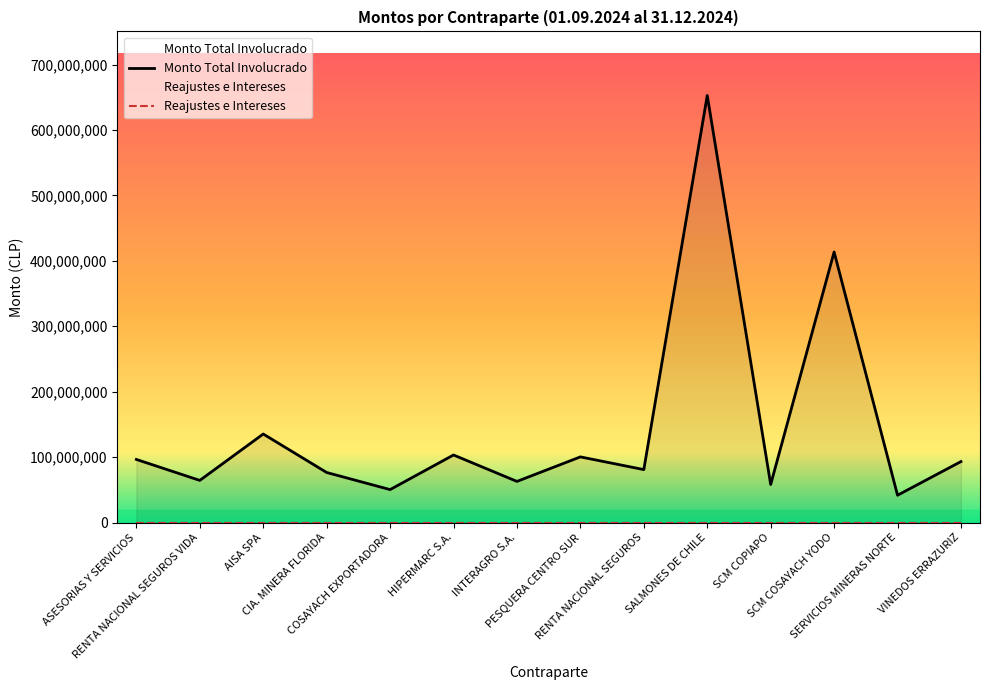

Reading left to right, list all the values displayed in this chart.

96454342	64427109	135330532	76504704	50361793	103260921	62866937	100367772	80930326	652714740	58179071	413498441	41757520	93211886